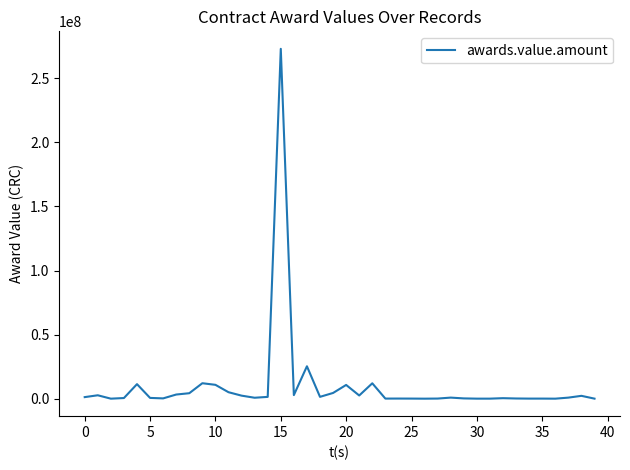

What is the difference between the maximum and minimum values?

272999202.0